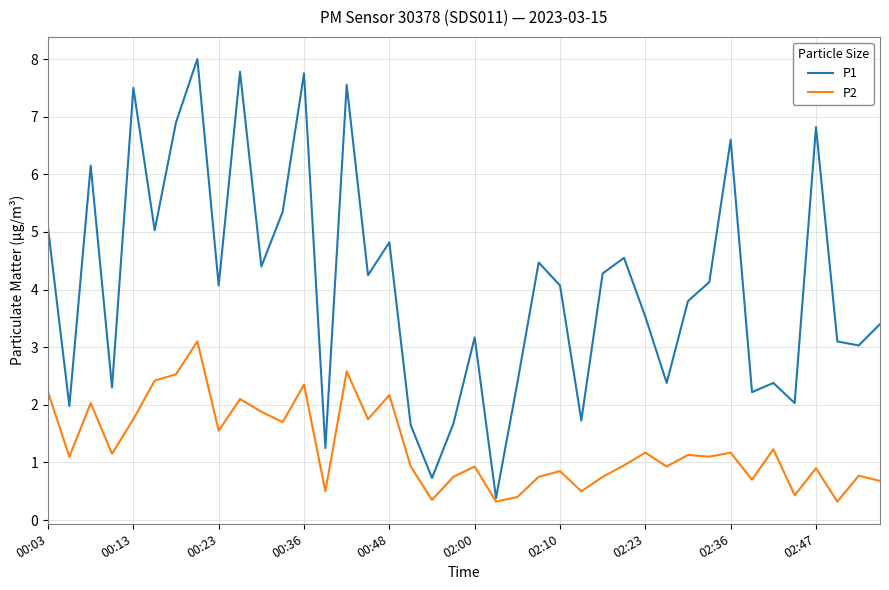

Which series has the largest total across all categories?

P1